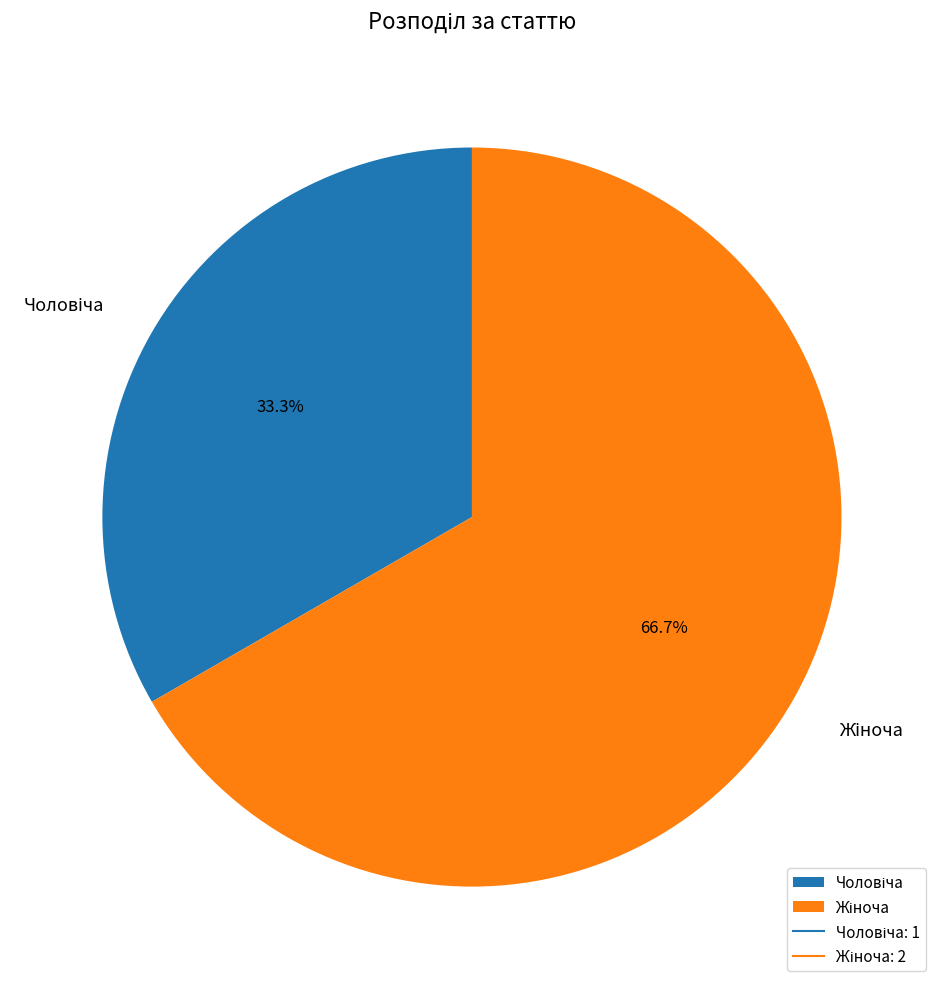

To the nearest percent, what is the average slice percentage?

50%